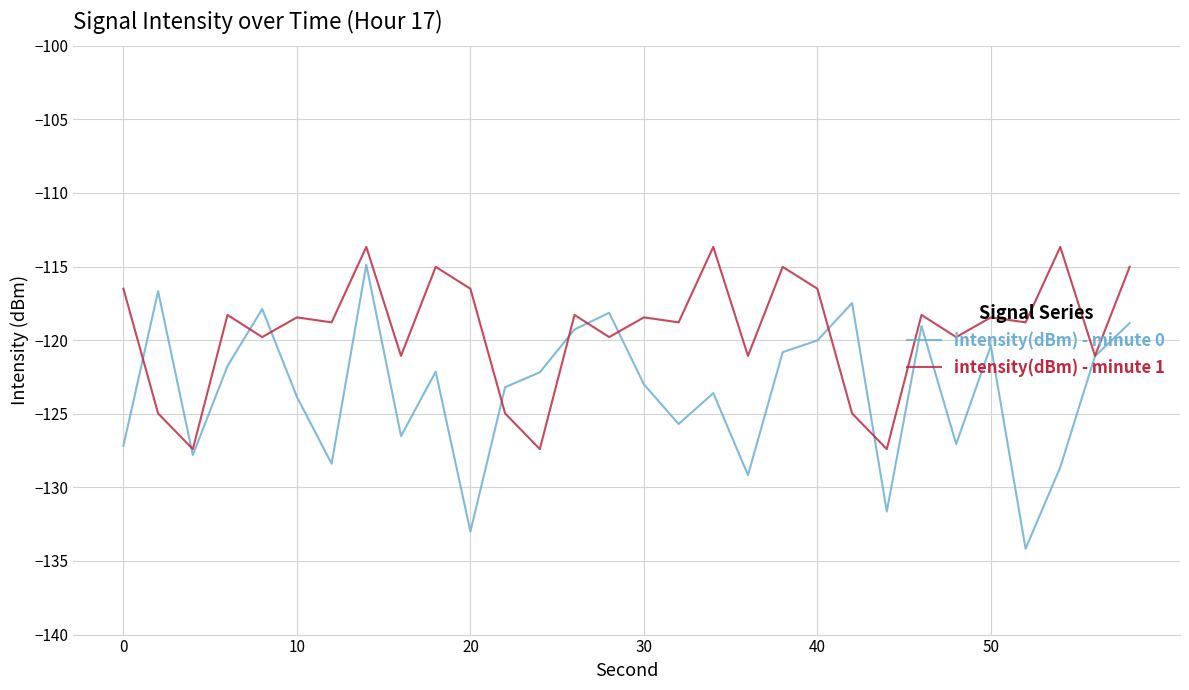

Which series has the largest total across all categories?

intensity(dBm) - minute 1